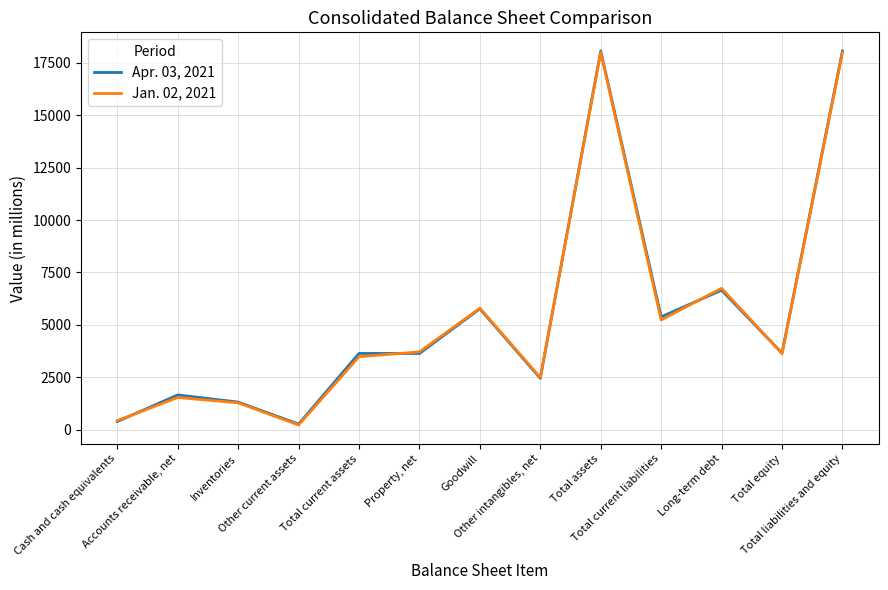

The value of Jan. 02, 2021 at Goodwill is 5799. True or false?

True